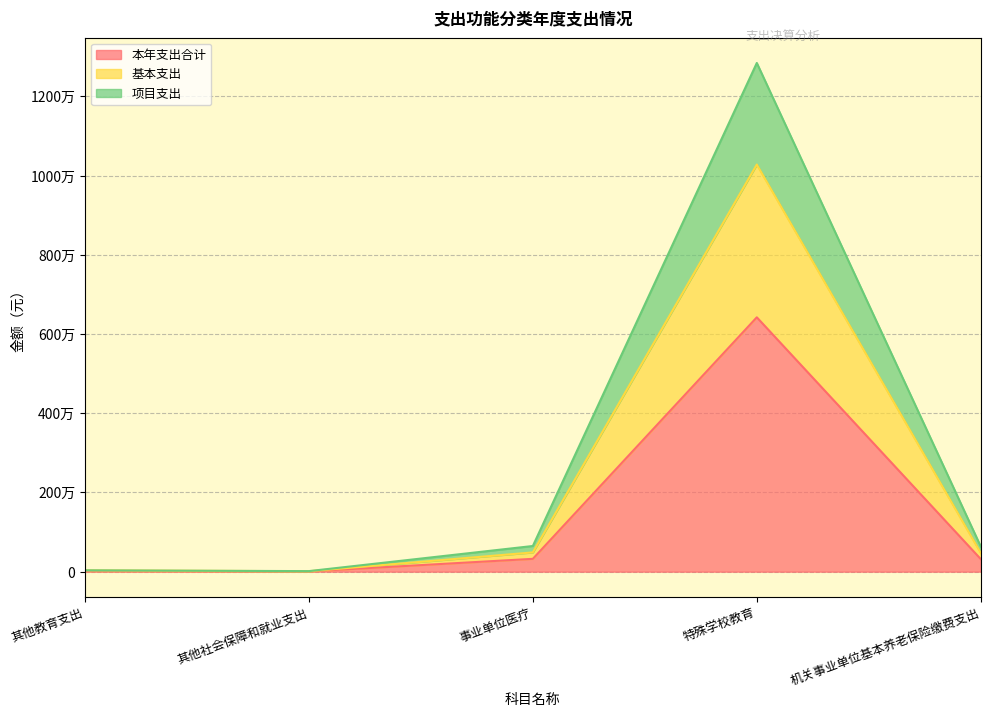

Rank the series by their maximum value, from highest to lowest.

项目支出, 基本支出, 本年支出合计